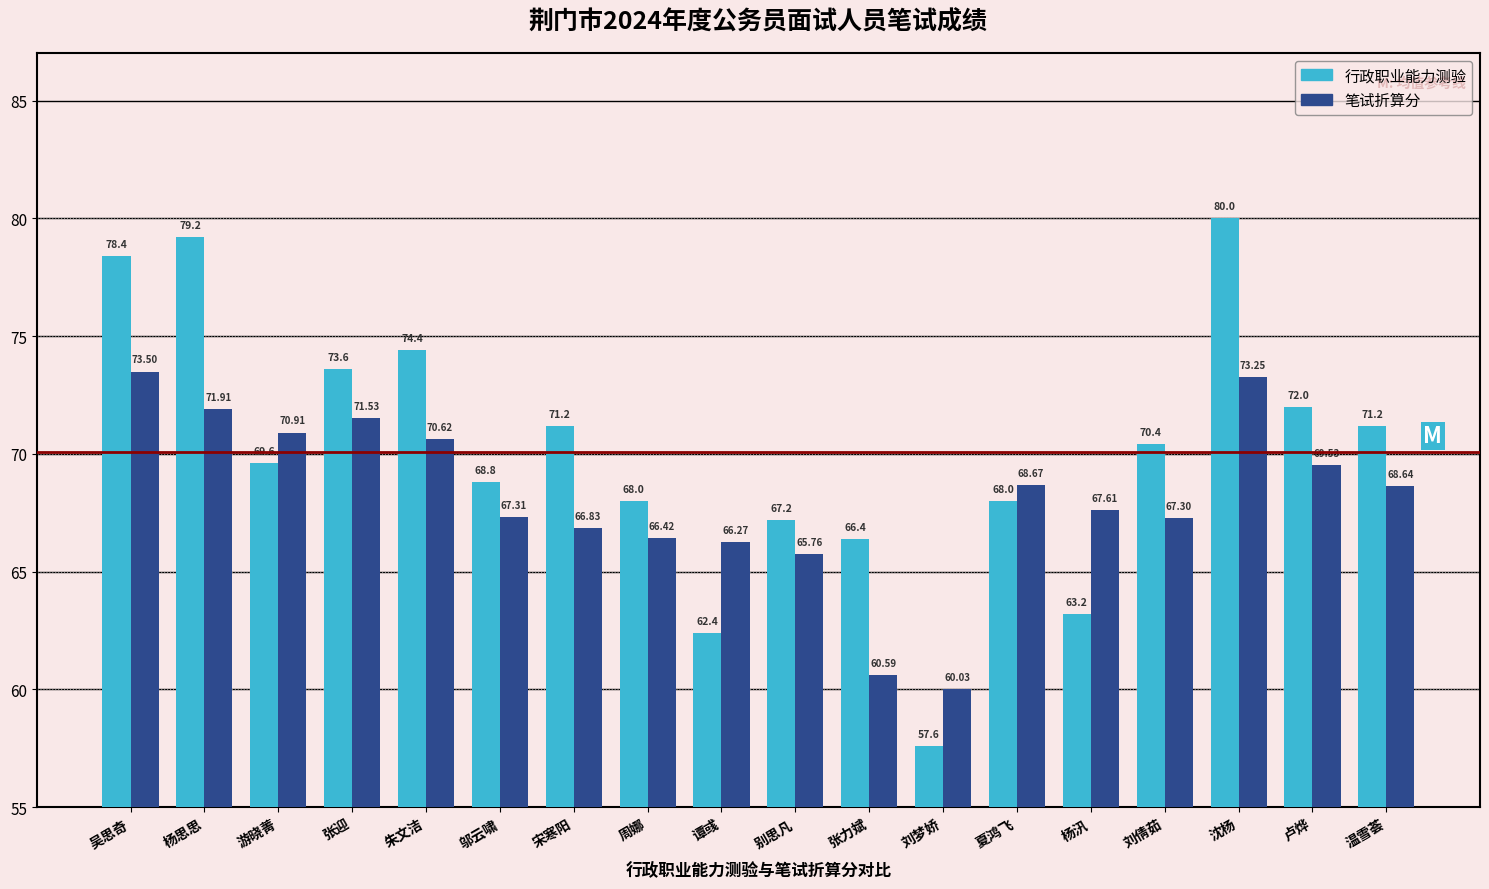

What is the minimum value shown in the chart?

57.6